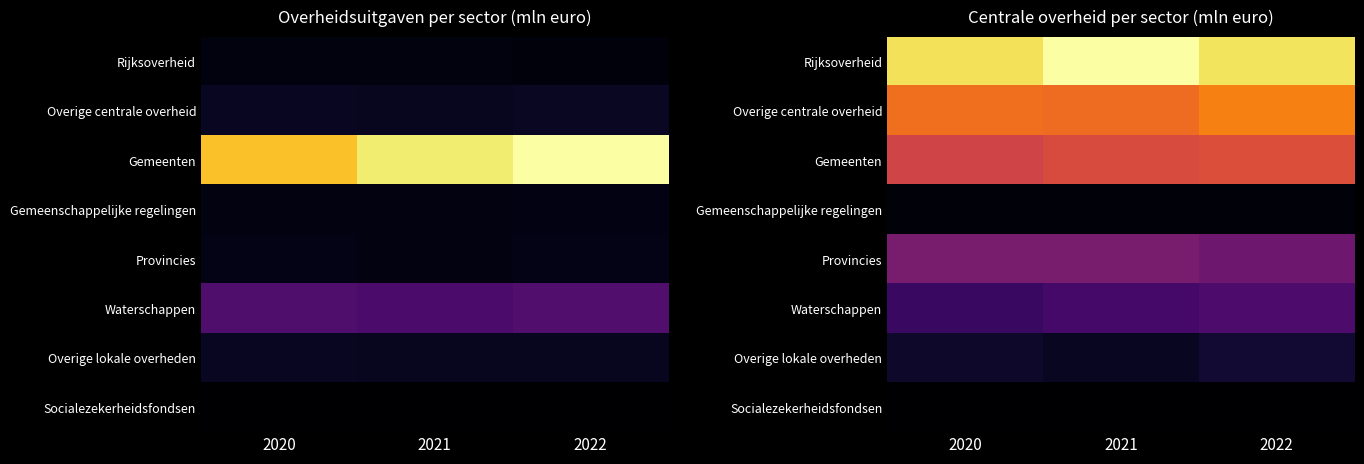

What is the difference between the highest and lowest values at 2022?

3536